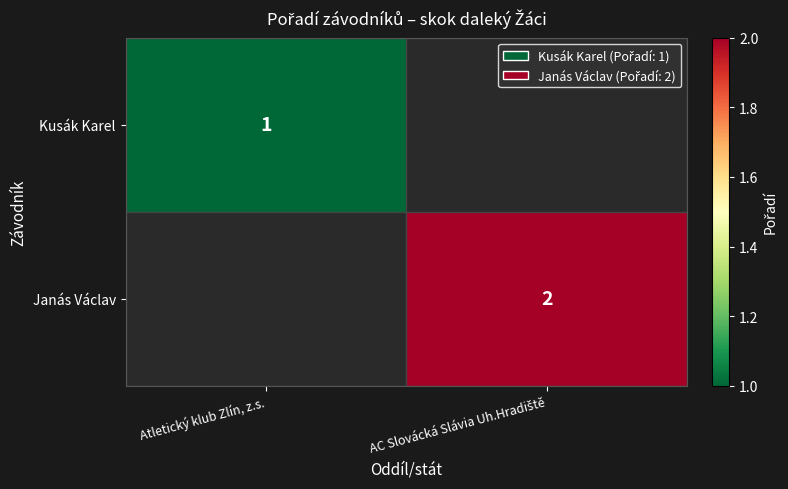

What is the smallest value displayed?

1.0